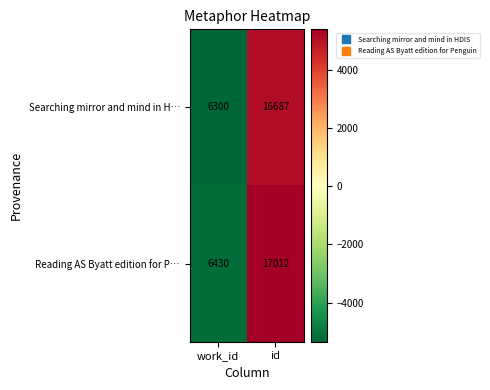

Count the number of categories in the chart.

2